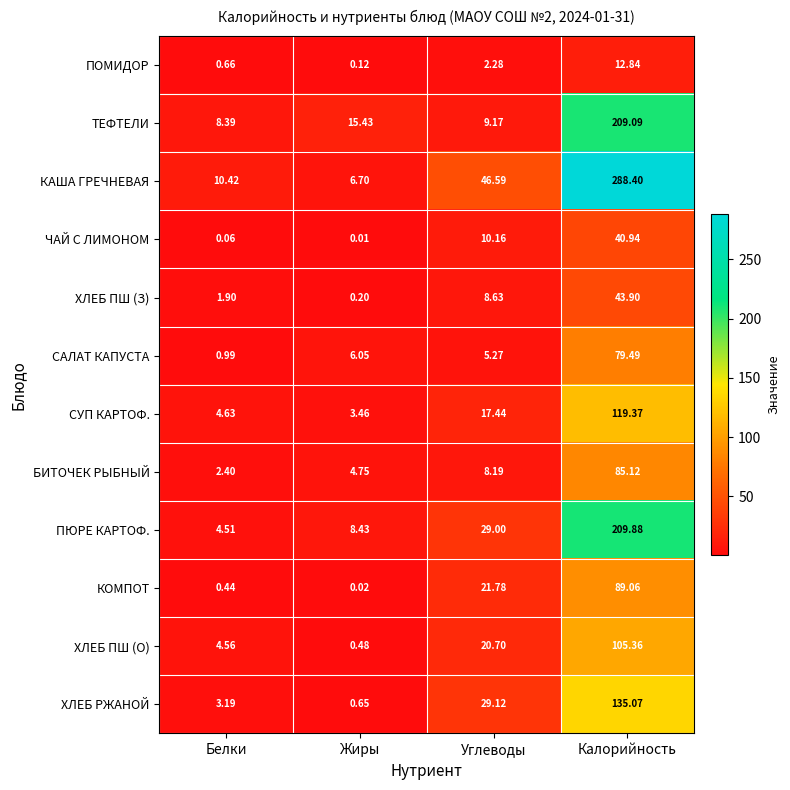

Which series has the widest spread of values?

КАША ГРЕЧНЕВАЯ